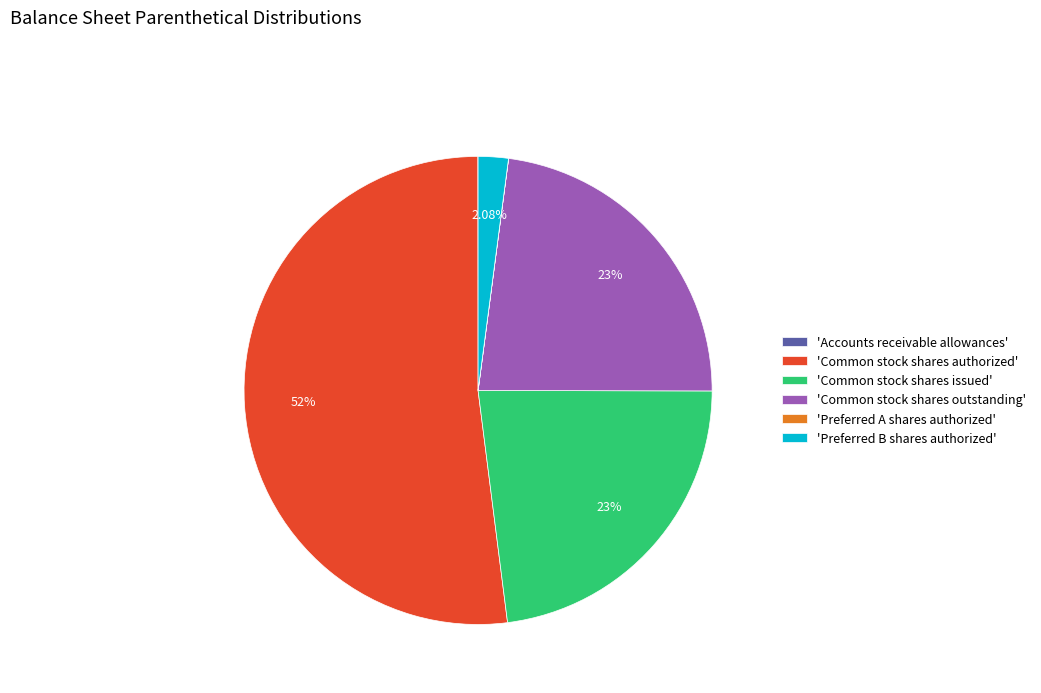

To the nearest percent, what is the average slice percentage?

17%